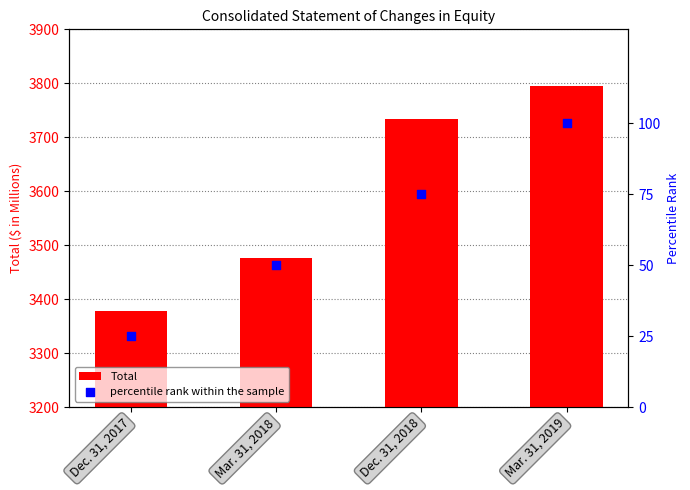

What is the total value across all series at Mar. 31, 2019?

3895.1